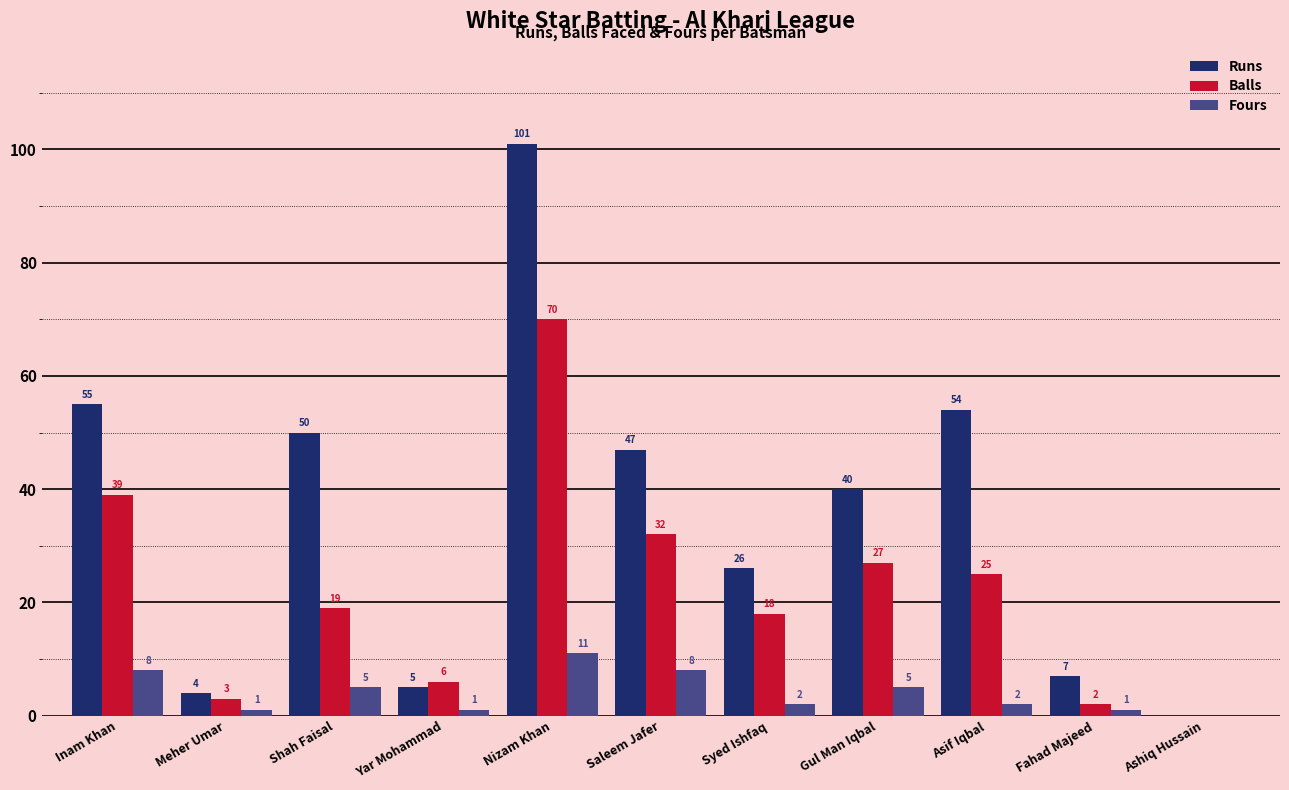

Reading left to right, transcribe all the data shown in this chart.

Runs: Inam Khan=55	Meher Umar=4	Shah Faisal=50	Yar Mohammad=5	Nizam Khan=101	Saleem Jafer=47	Syed Ishfaq=26	Gul Man Iqbal=40	Asif Iqbal=54	Fahad Majeed=7	Ashiq Hussain=0
Balls: Inam Khan=39	Meher Umar=3	Shah Faisal=19	Yar Mohammad=6	Nizam Khan=70	Saleem Jafer=32	Syed Ishfaq=18	Gul Man Iqbal=27	Asif Iqbal=25	Fahad Majeed=2	Ashiq Hussain=0
Fours: Inam Khan=8	Meher Umar=1	Shah Faisal=5	Yar Mohammad=1	Nizam Khan=11	Saleem Jafer=8	Syed Ishfaq=2	Gul Man Iqbal=5	Asif Iqbal=2	Fahad Majeed=1	Ashiq Hussain=0